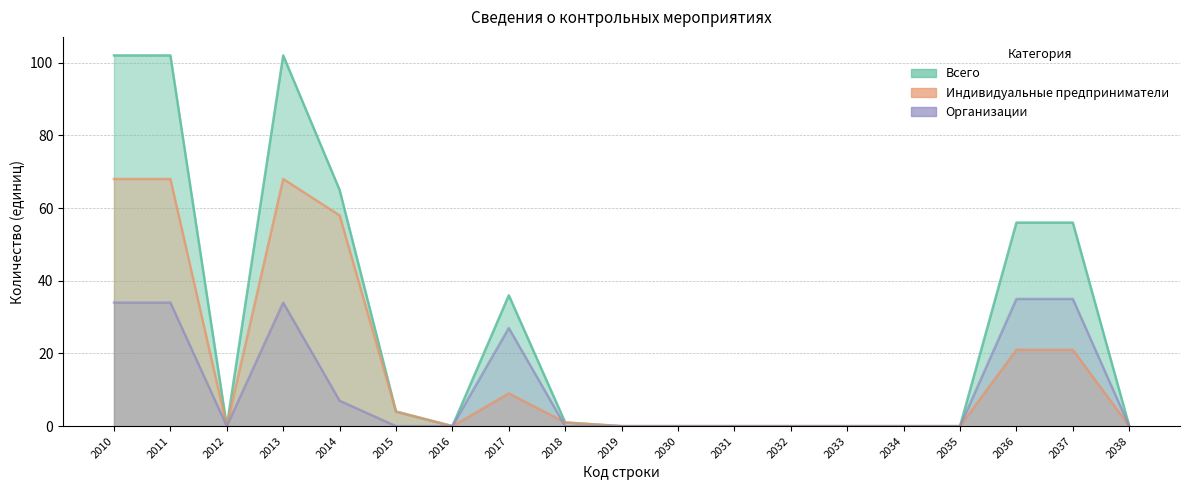

Is the value of Всего at 2015 greater than the value of Организации at 2038?

Yes